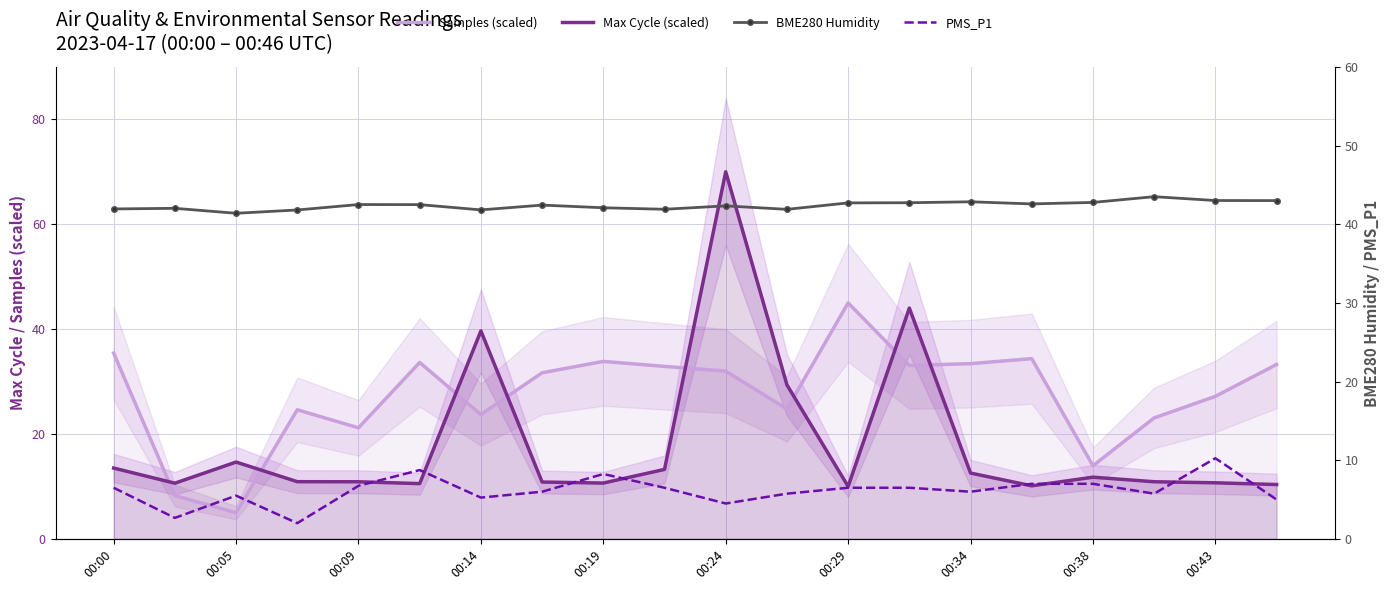

How many lines are shown in the chart?

4